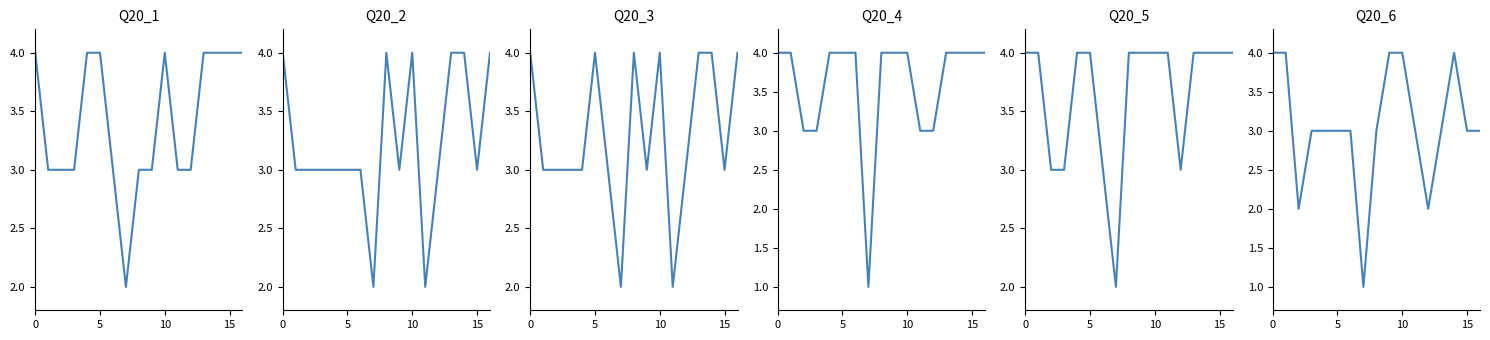

The value of Q20_3 at 6 is 5. True or false?

False